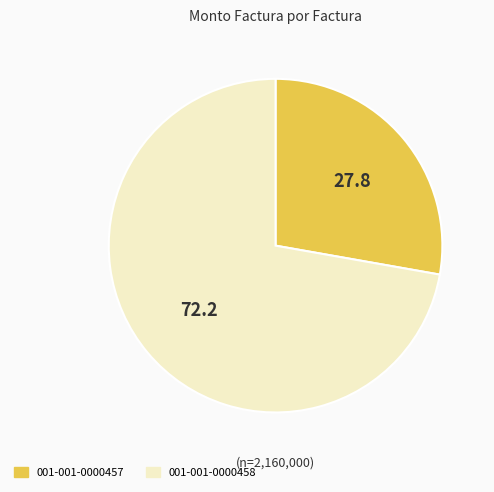

Which slice is the largest?

001-001-0000458